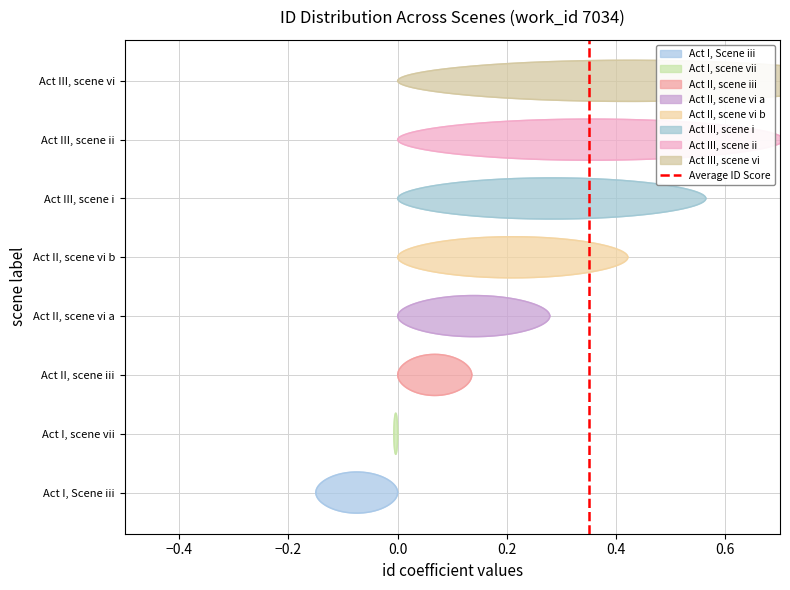

How many lines are shown in the chart?

1